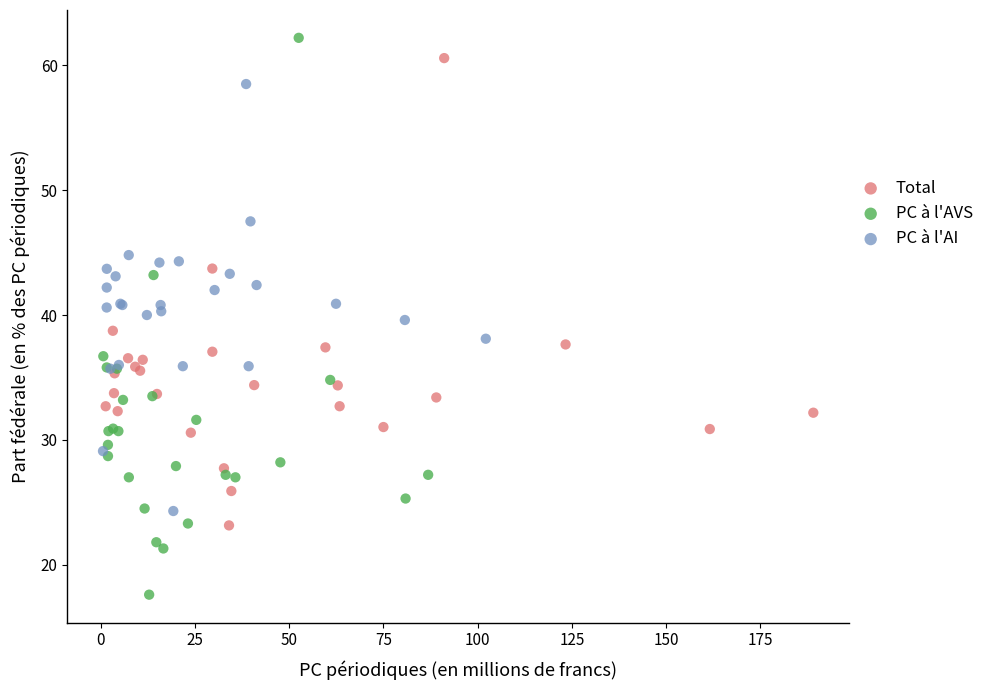

Which series contains the lowest Y value?

PC à l'AVS